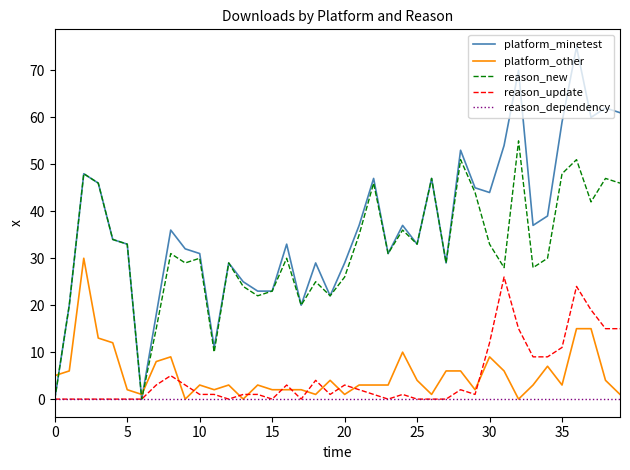

Is this an area chart (filled region under the line)?

No